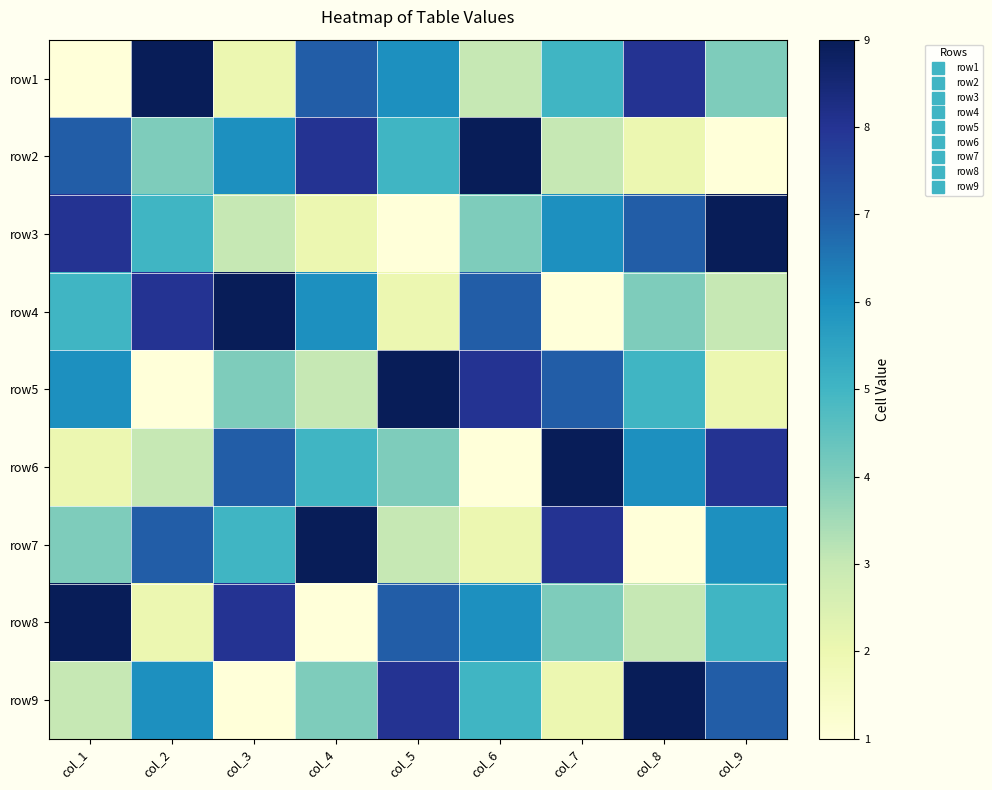

List the series in order of their peak value, lowest first.

row1, row2, row3, row4, row5, row6, row7, row8, row9